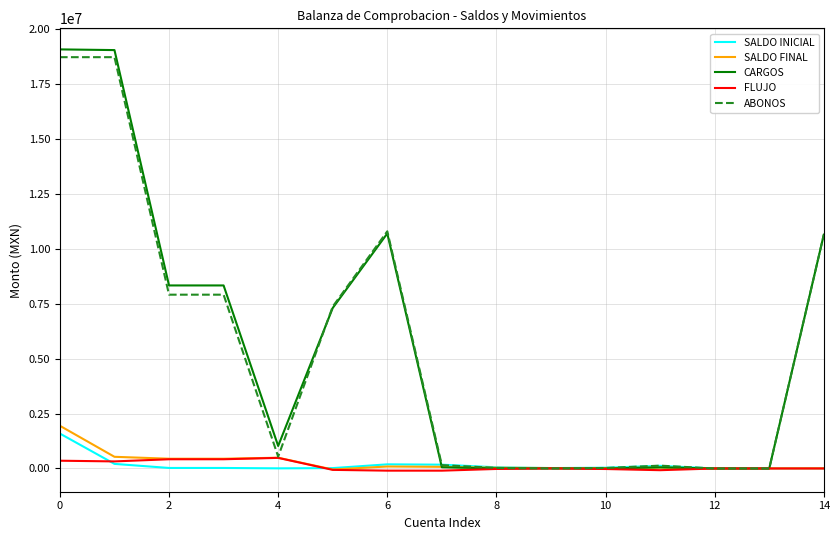

What is the highest value of the ABONOS series?

18724473.5